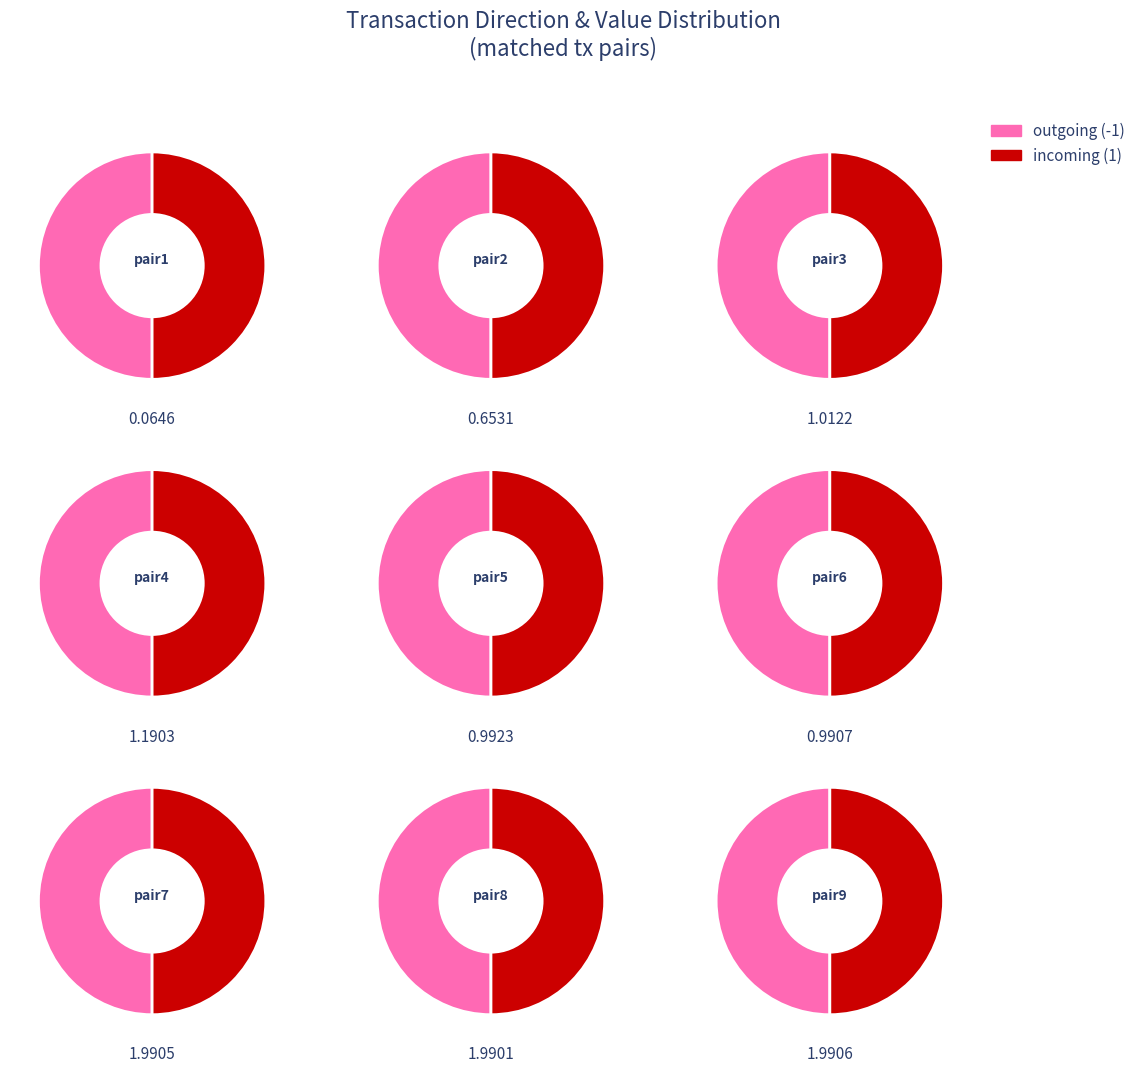

Which series has the largest range (max minus min)?

outgoing (-1)